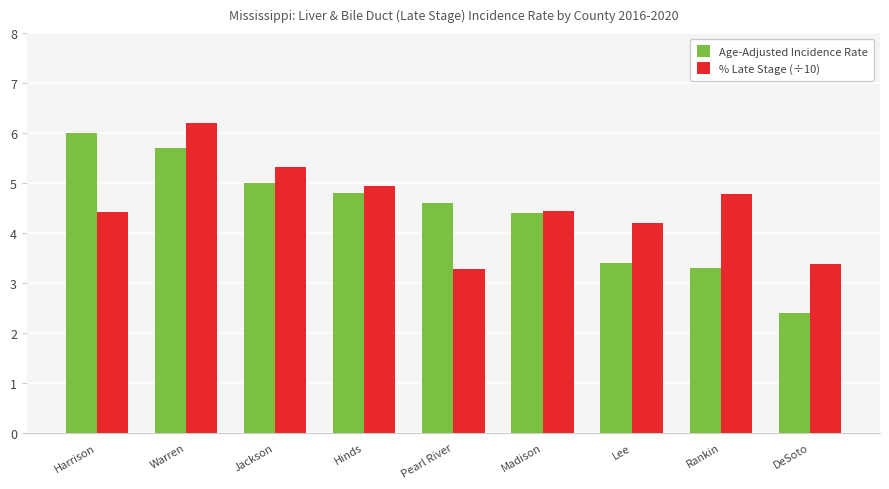

Which series changed the most between Lee and Rankin?

% Late Stage (÷10)